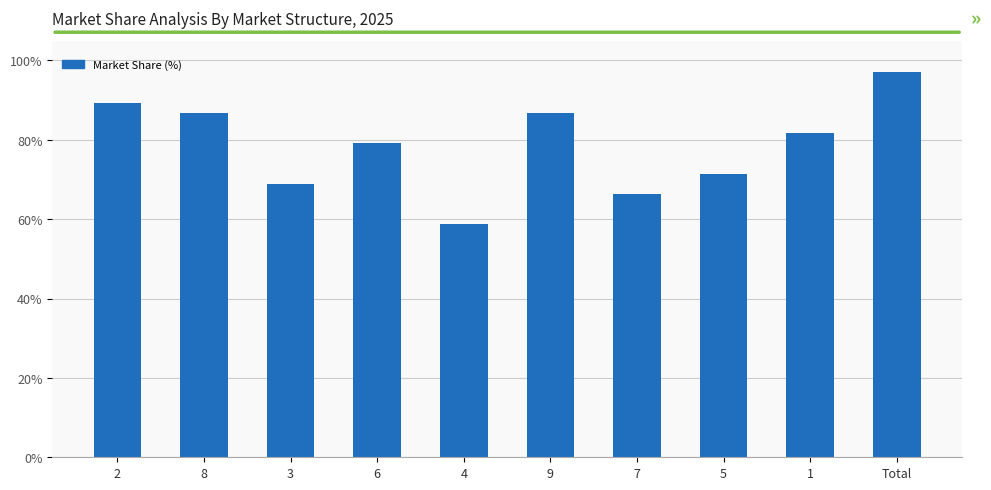

What is the sum of the values at 5 and Total?

168.5